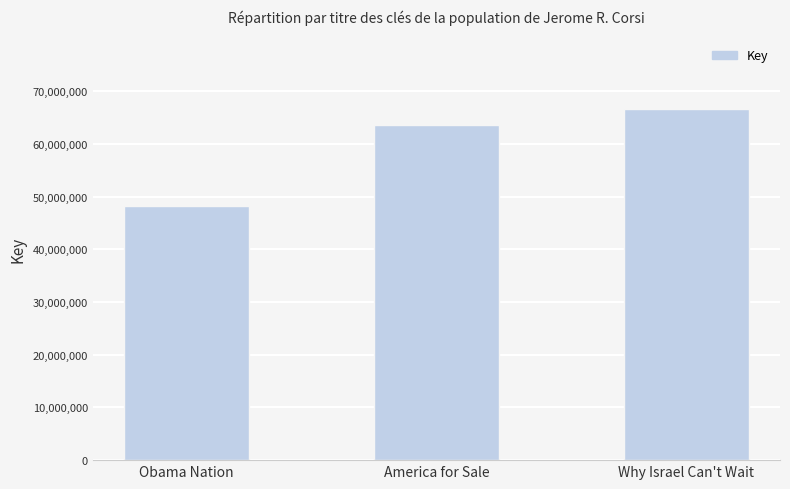

Rank the categories by value from lowest to highest.

Obama Nation, America for Sale, Why Israel Can't Wait